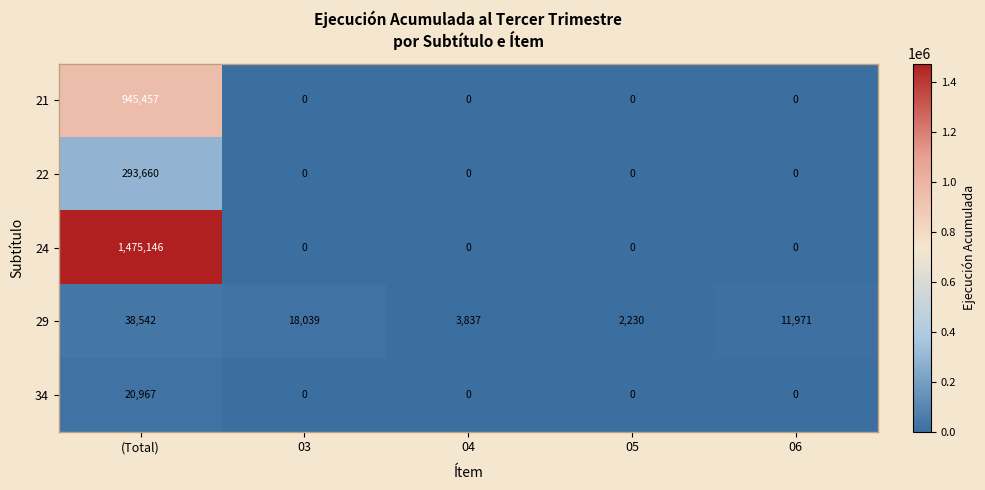

Which category has the highest value across all series?

(Total)